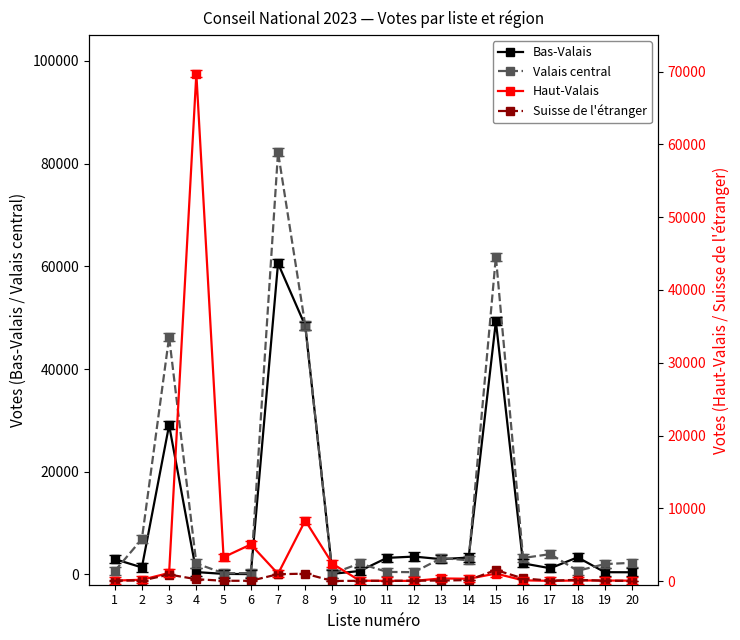

Is it true that Bas-Valais equals 2159 at 16?

True